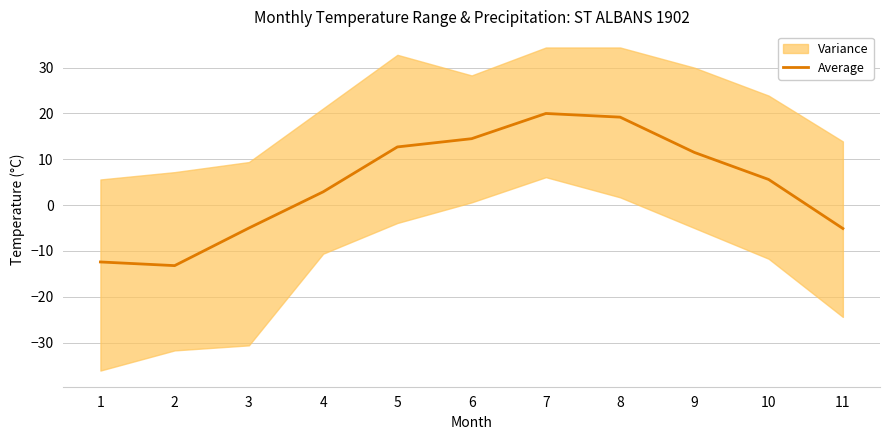

What is the change in value from 7 to 10?

-14.4